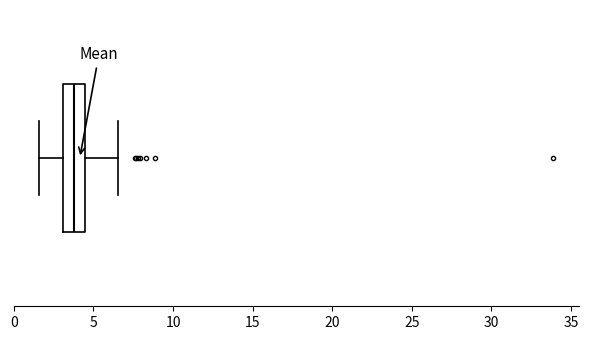

Transcribe this box plot: give where the median line is, the range the box spans, and where the two whiskers end, as read against the x-axis. The values are not printed on the chart, so give them approximately, as read against the axis.

median 4.0, box 3.0 to 4.5, whiskers 1.5 to 6.5